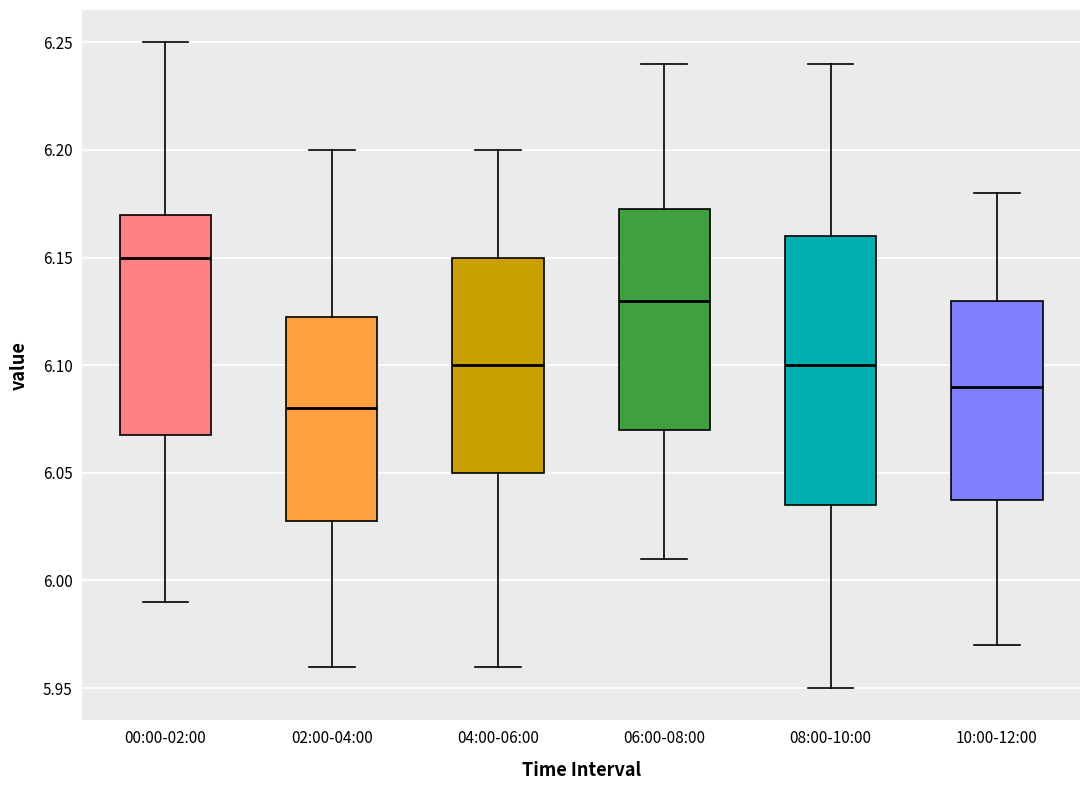

Where does the median line of the box for 06:00-08:00 sit on the y-axis? The values are not printed on the chart, so give them approximately, as read against the axis.

6.130